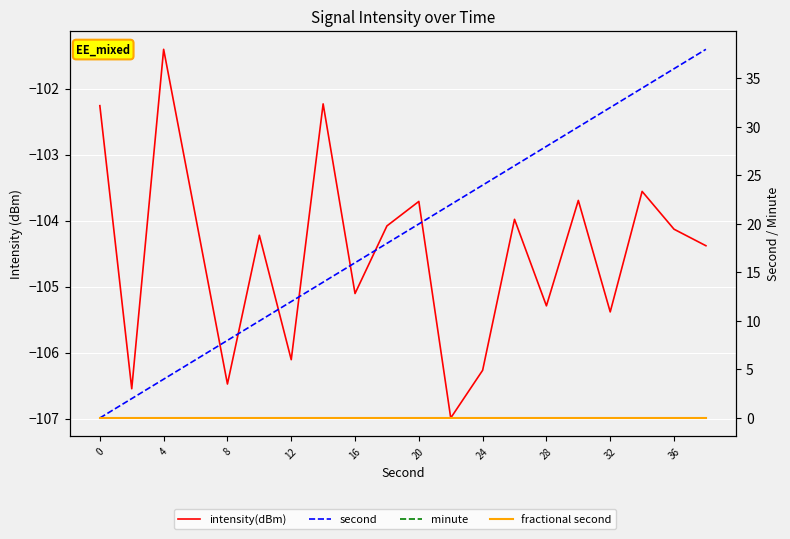

True or false: intensity(dBm) and second cross at least once.

False